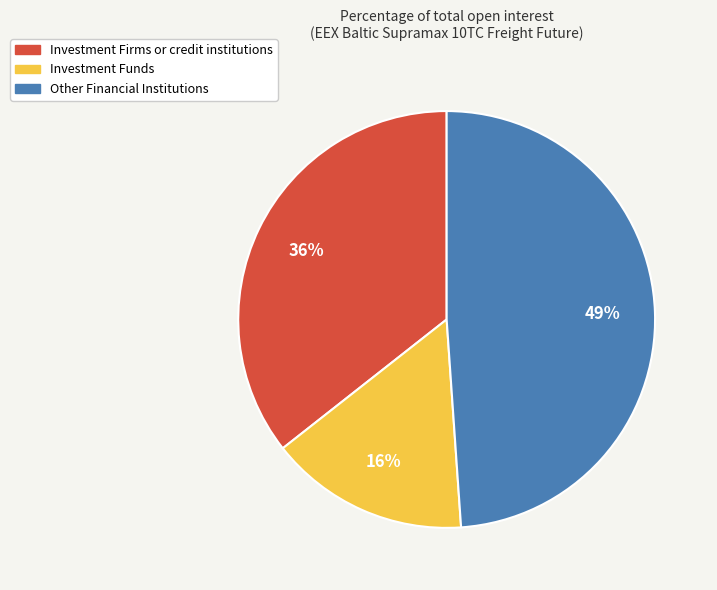

Rank the categories by value from lowest to highest.

Investment Funds, Investment Firms or credit institutions, Other Financial Institutions